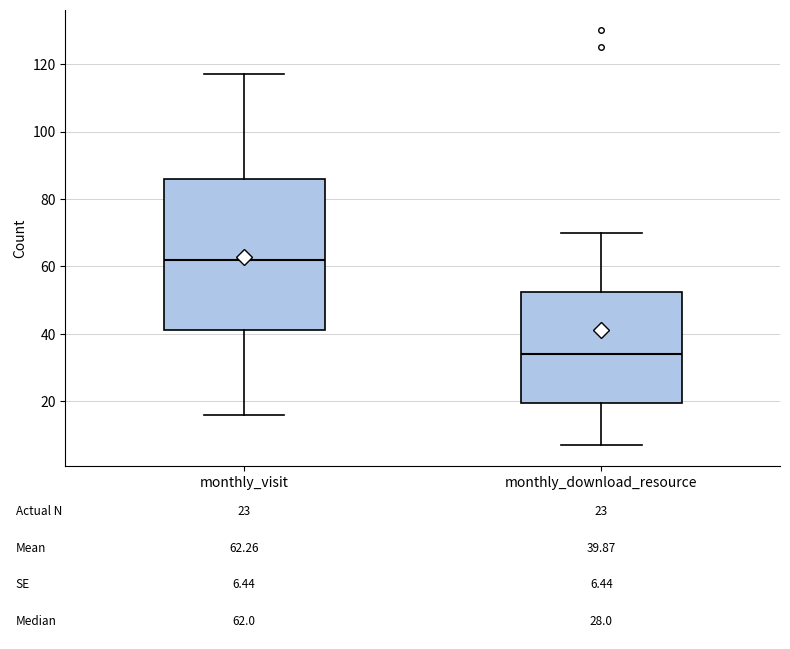

Comparing the boxes themselves (not the whiskers), which one is the tallest?

monthly_visit